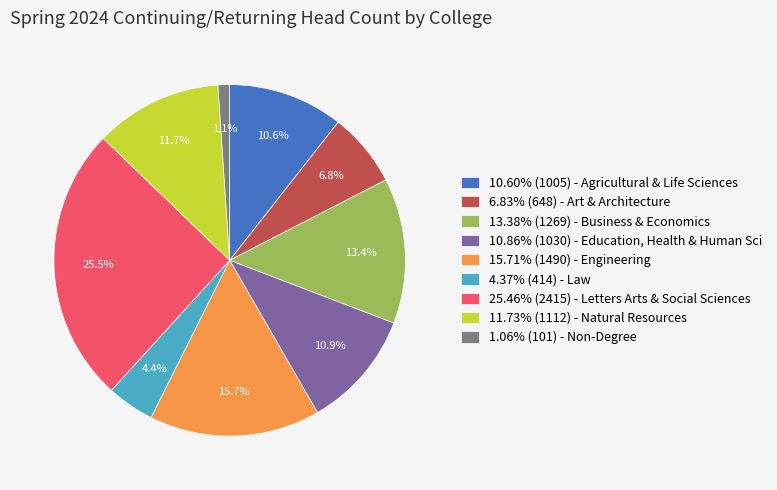

Combined, what portion of the pie is 15.71% (1490) - Engineering and 6.83% (648) - Art & Architecture?

22.5%